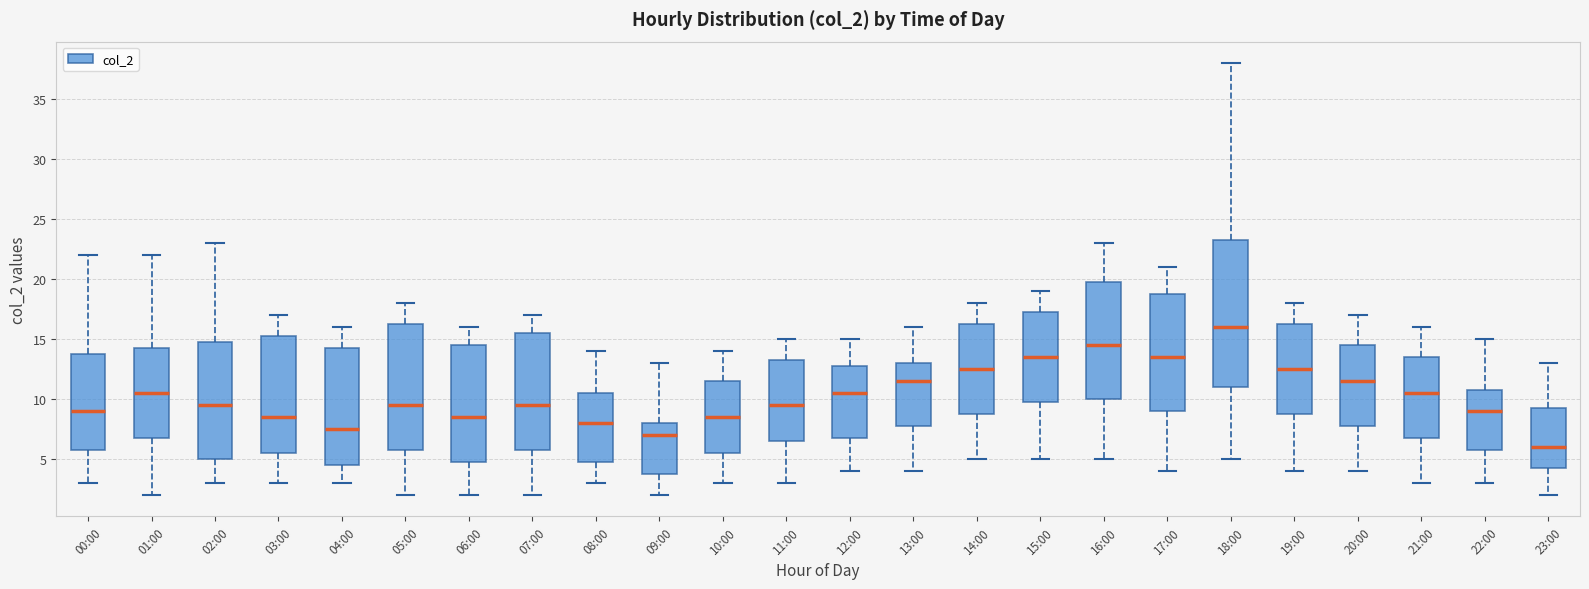

Reading left to right, read every box against the y-axis: the position of its median line, the range the box covers, and the ends of its whiskers. The values are not printed on the chart, so give them approximately, as read against the axis.

00:00: median 9.0, box 6.0 to 14.0, whiskers 3.0 to 22.0
01:00: median 10.5, box 7.0 to 14.5, whiskers 2.0 to 22.0
02:00: median 9.5, box 5.0 to 15.0, whiskers 3.0 to 23.0
03:00: median 8.5, box 5.5 to 15.5, whiskers 3.0 to 17.0
04:00: median 7.5, box 4.5 to 14.5, whiskers 3.0 to 16.0
05:00: median 9.5, box 6.0 to 16.5, whiskers 2.0 to 18.0
06:00: median 8.5, box 5.0 to 14.5, whiskers 2.0 to 16.0
07:00: median 9.5, box 6.0 to 15.5, whiskers 2.0 to 17.0
08:00: median 8.0, box 5.0 to 10.5, whiskers 3.0 to 14.0
09:00: median 7.0, box 4.0 to 8.0, whiskers 2.0 to 13.0
10:00: median 8.5, box 5.5 to 11.5, whiskers 3.0 to 14.0
11:00: median 9.5, box 6.5 to 13.5, whiskers 3.0 to 15.0
12:00: median 10.5, box 7.0 to 13.0, whiskers 4.0 to 15.0
13:00: median 11.5, box 8.0 to 13.0, whiskers 4.0 to 16.0
14:00: median 12.5, box 9.0 to 16.5, whiskers 5.0 to 18.0
15:00: median 13.5, box 10.0 to 17.5, whiskers 5.0 to 19.0
16:00: median 14.5, box 10.0 to 20.0, whiskers 5.0 to 23.0
17:00: median 13.5, box 9.0 to 19.0, whiskers 4.0 to 21.0
18:00: median 16.0, box 11.0 to 23.5, whiskers 5.0 to 38.0
19:00: median 12.5, box 9.0 to 16.5, whiskers 4.0 to 18.0
20:00: median 11.5, box 8.0 to 14.5, whiskers 4.0 to 17.0
21:00: median 10.5, box 7.0 to 13.5, whiskers 3.0 to 16.0
22:00: median 9.0, box 6.0 to 11.0, whiskers 3.0 to 15.0
23:00: median 6.0, box 4.5 to 9.5, whiskers 2.0 to 13.0